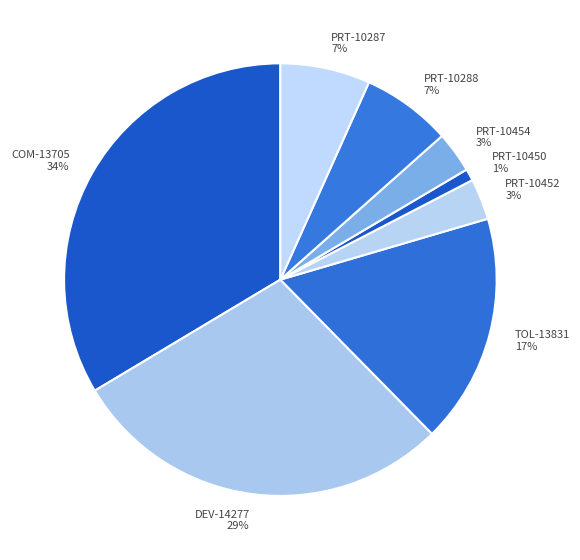

True or false: DEV-14277 accounts for 21% of the total.

False